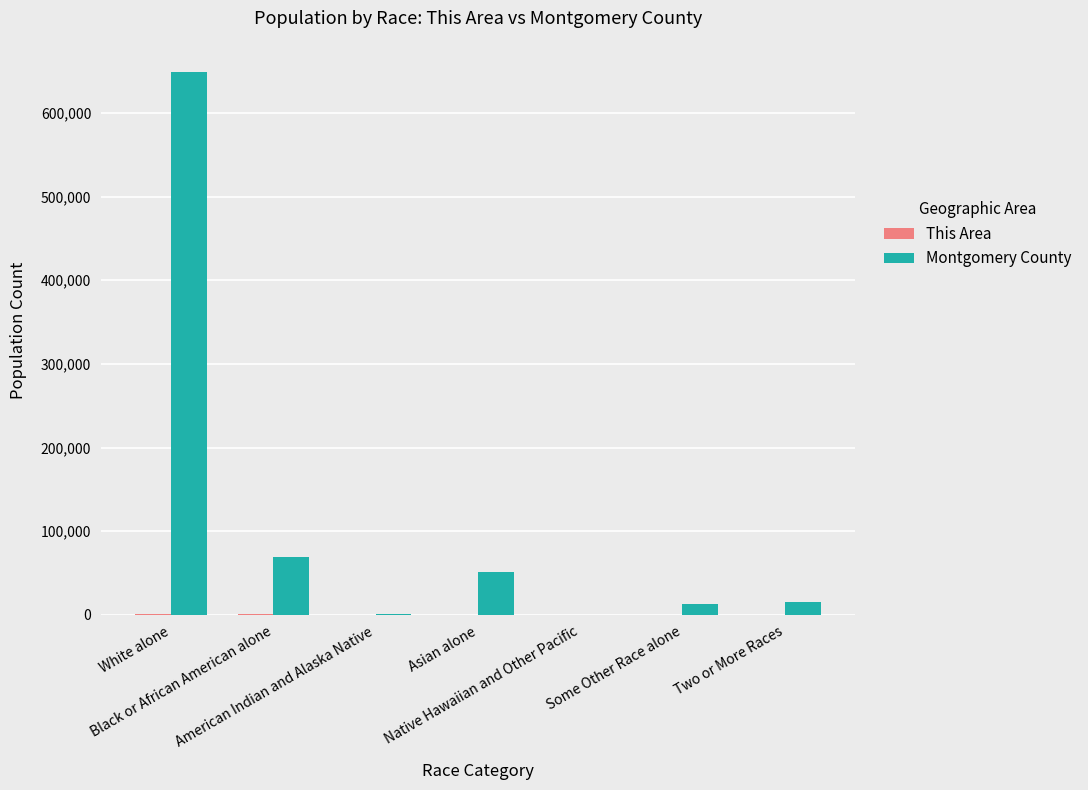

What is the sum of all Montgomery County values?

799874